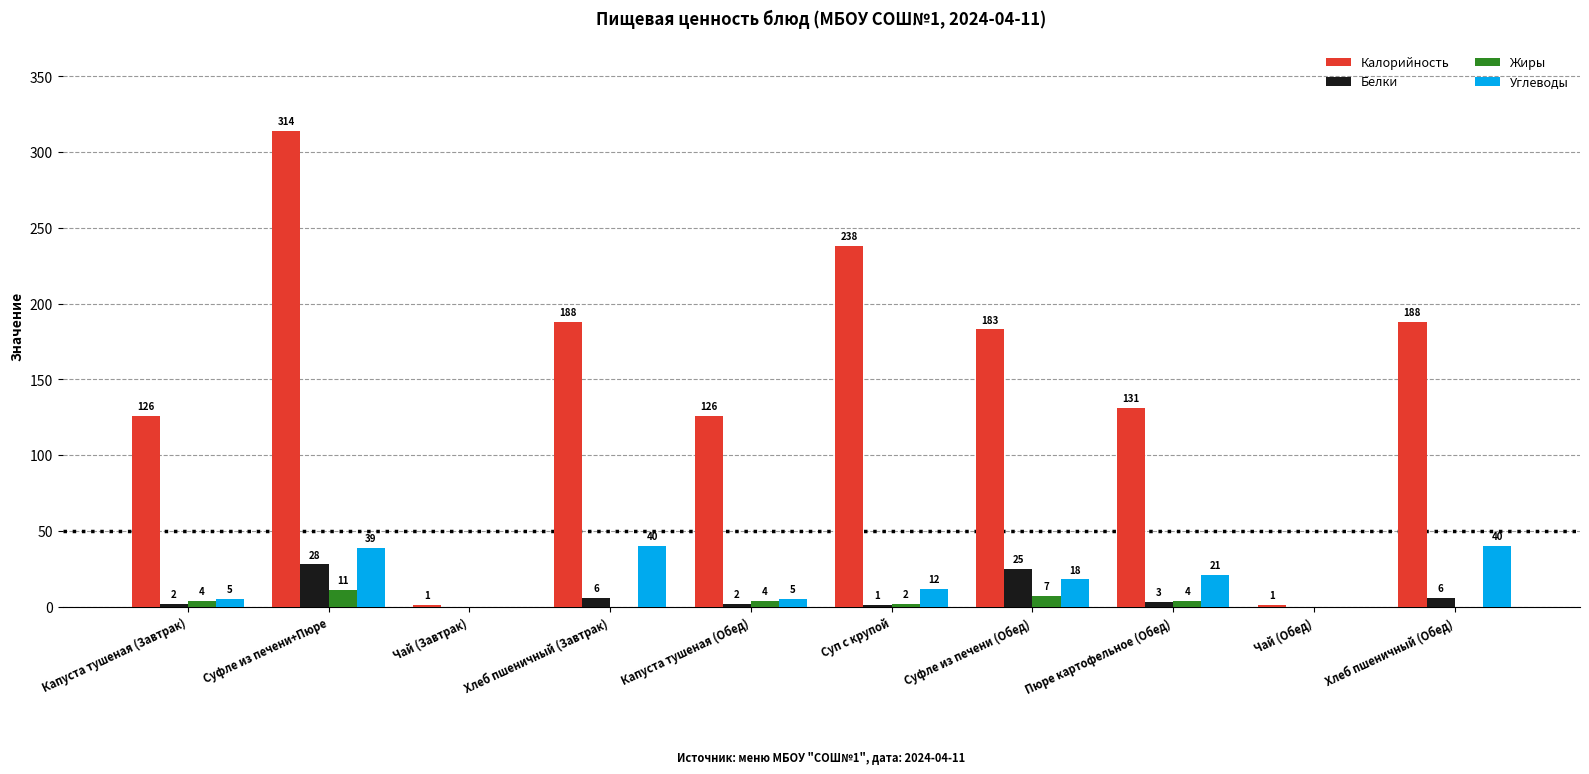

What is the average value of the Белки series?

7